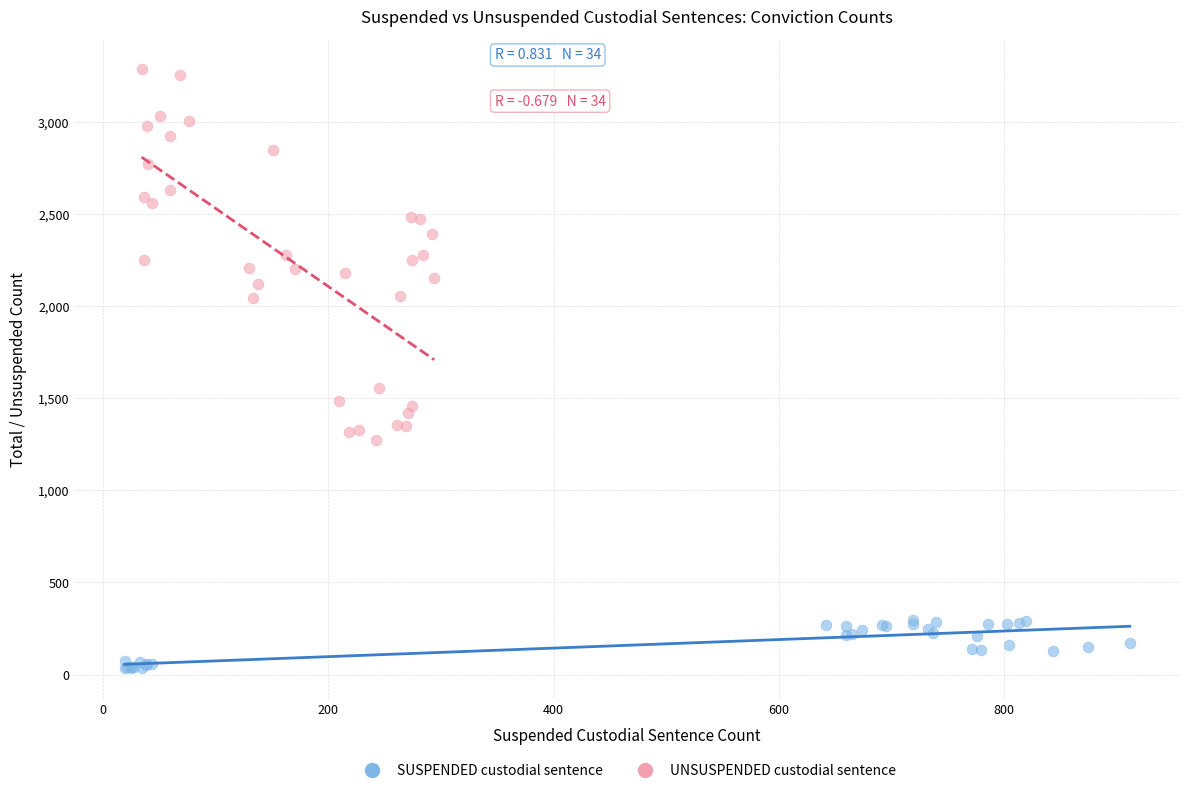

Which series contains the lowest Y value?

SUSPENDED custodial sentence